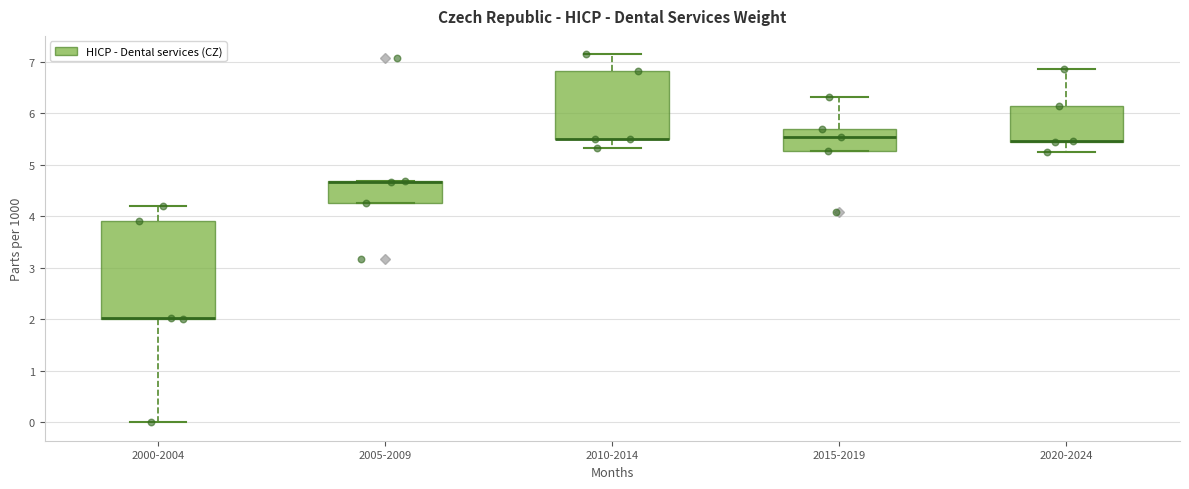

Comparing the boxes themselves (not the whiskers), which one is the tallest?

2000-2004